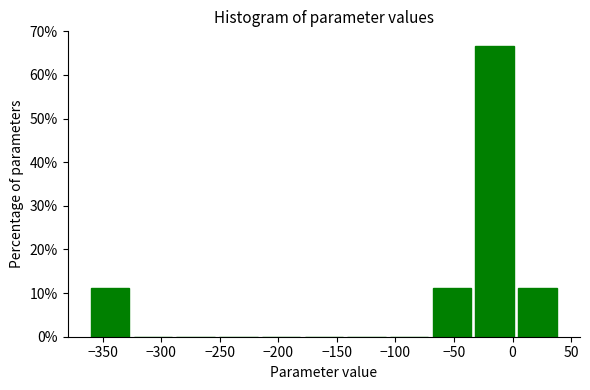

Reading left to right, list every bar in this chart as the range it spans on the x-axis followed by its height. Neither the bar edges nor the heights are printed on the chart, so give them approximately, as read against the axes.

-360 to -325: 11
-325 to -285: 0
-285 to -250: 0
-250 to -215: 0
-215 to -180: 0
-180 to -140: 0
-140 to -105: 0
-105 to -70: 0
-70 to -30: 11
-30 to 5: 67
5 to 40: 11